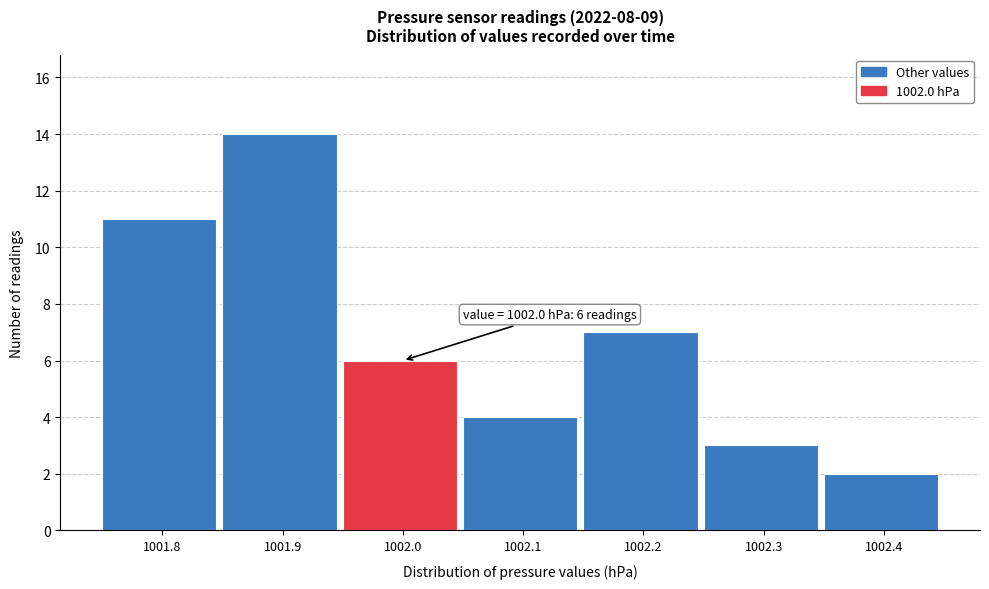

Over which range of the x-axis is the bar tallest?

1001.85 to 1001.95